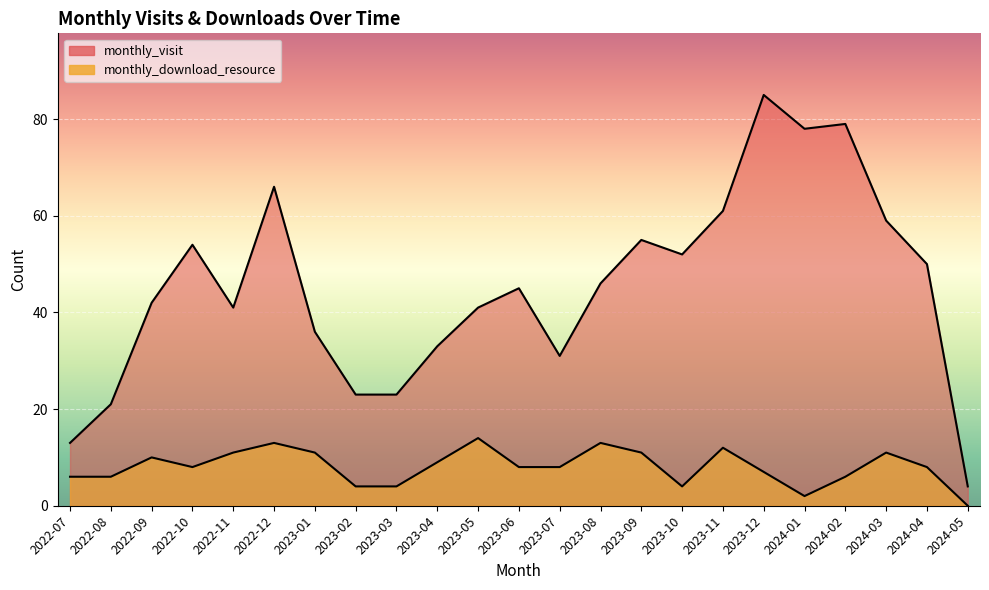

Reading left to right, what are all the values shown in this chart?

monthly_visit: 2022-07=13	2022-08=21	2022-09=42	2022-10=54	2022-11=41	2022-12=66	2023-01=36	2023-02=23	2023-03=23	2023-04=33	2023-05=41	2023-06=45	2023-07=31	2023-08=46	2023-09=55	2023-10=52	2023-11=61	2023-12=85	2024-01=78	2024-02=79	2024-03=59	2024-04=50	2024-05=4
monthly_download_resource: 2022-07=6	2022-08=6	2022-09=10	2022-10=8	2022-11=11	2022-12=13	2023-01=11	2023-02=4	2023-03=4	2023-04=9	2023-05=14	2023-06=8	2023-07=8	2023-08=13	2023-09=11	2023-10=4	2023-11=12	2023-12=7	2024-01=2	2024-02=6	2024-03=11	2024-04=8	2024-05=0